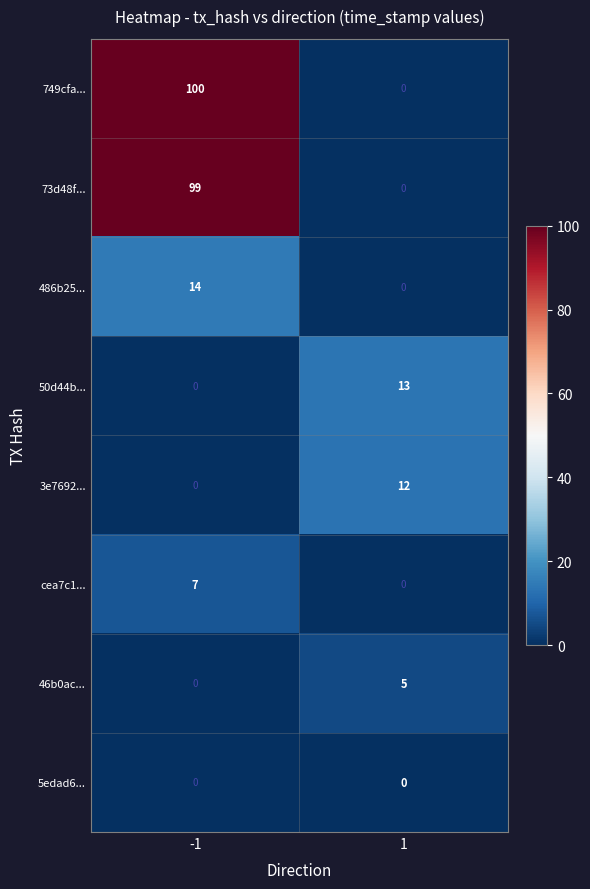

What is the spread (max minus min) of values at -1?

100